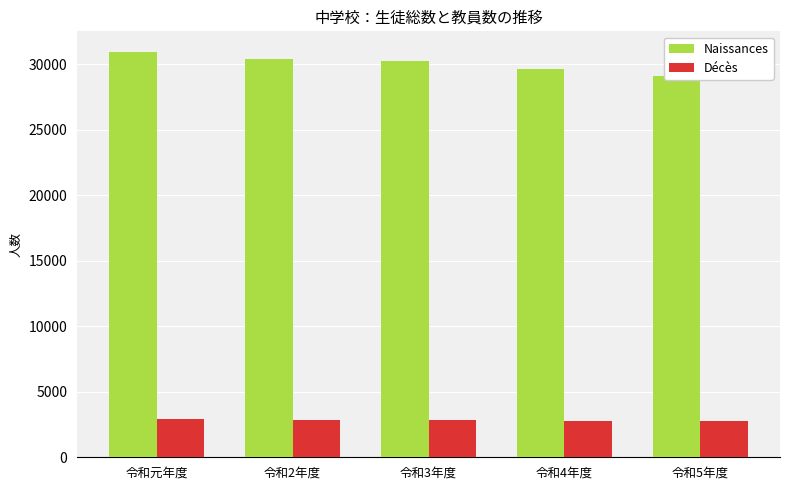

What is the minimum value for Décès?

2798